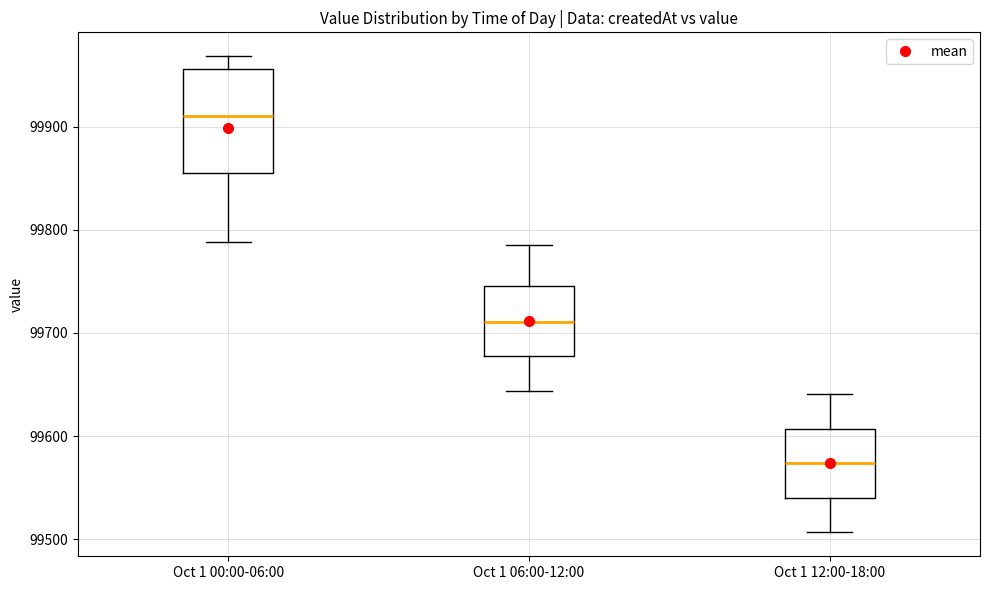

Where is the upper edge of the box for Oct 1 00:00-06:00 on the y-axis? The values are not printed on the chart, so give them approximately, as read against the axis.

99960